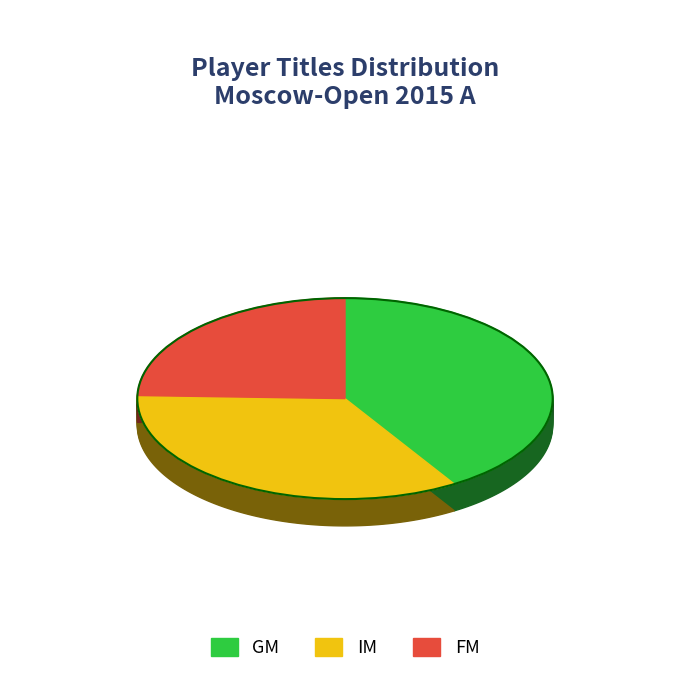

Is it true that IM is 34% of the pie?

True